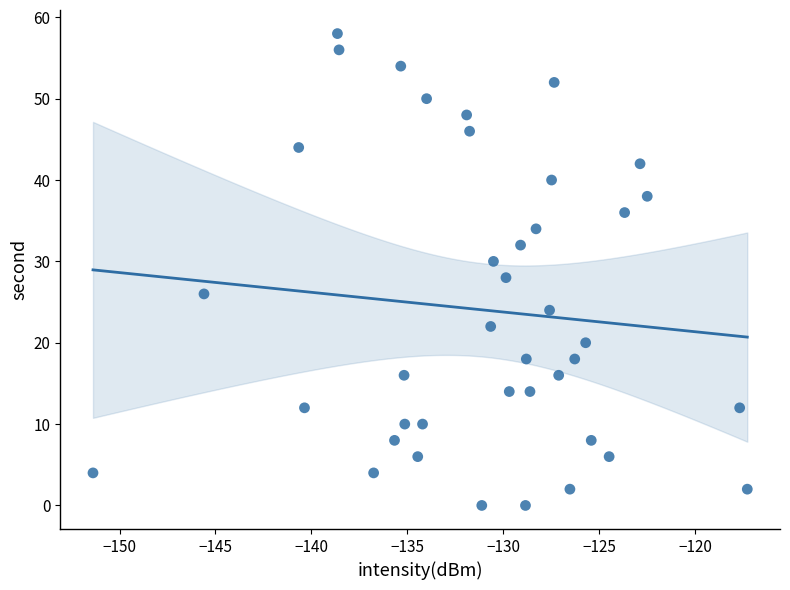

What is the range of Y values (max minus min)?

58